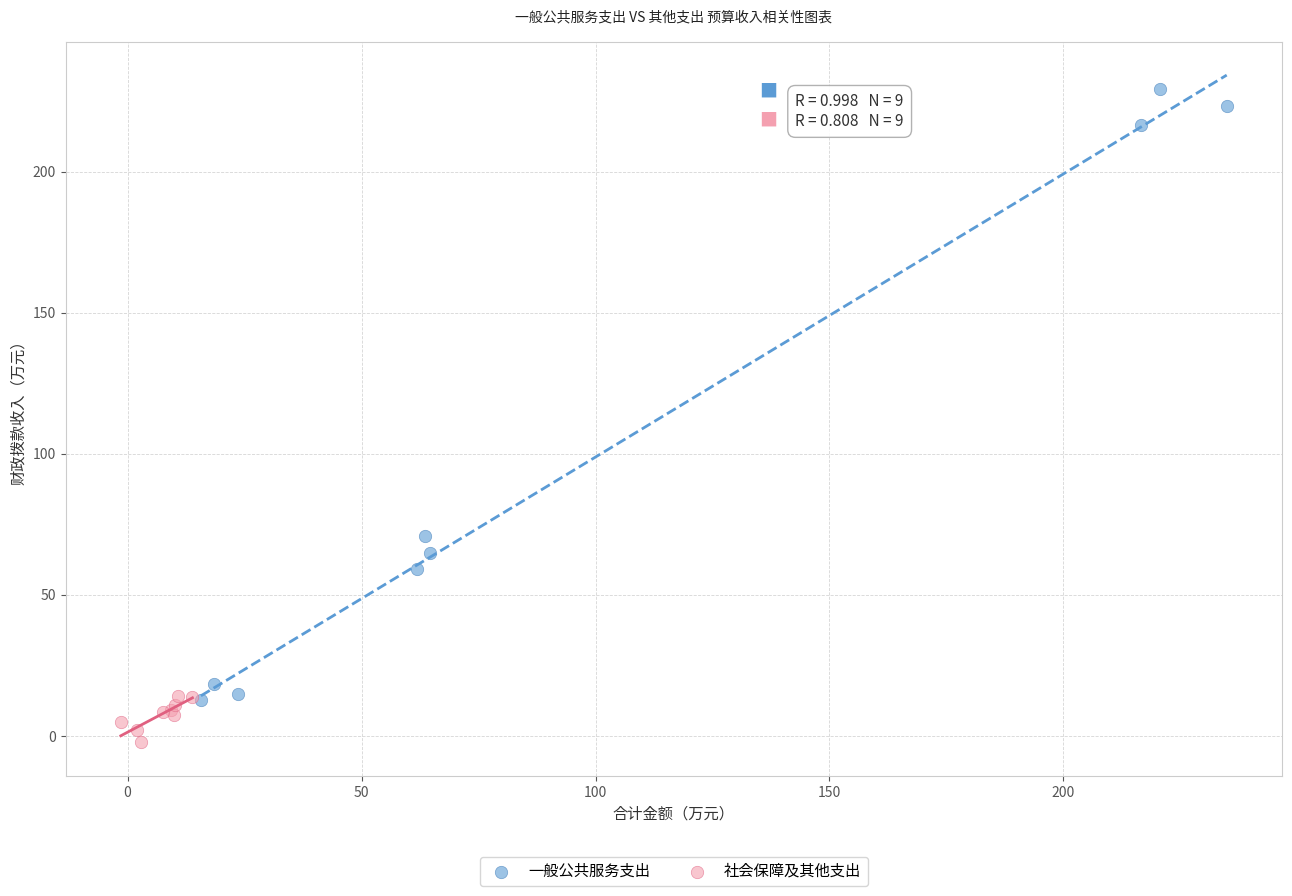

Which series reaches the maximum Y coordinate?

一般公共服务支出